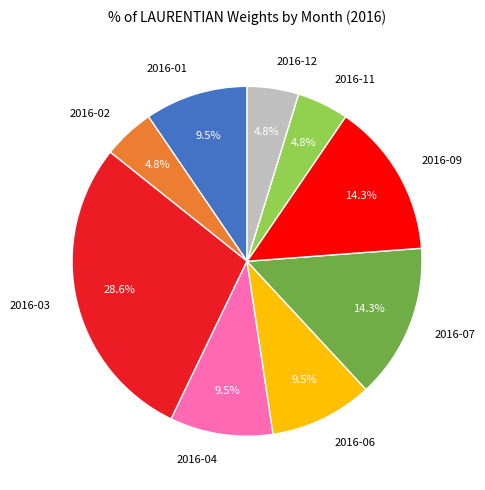

What is the ratio of the value at 2016-03 to the value at 2016-09?

2.0